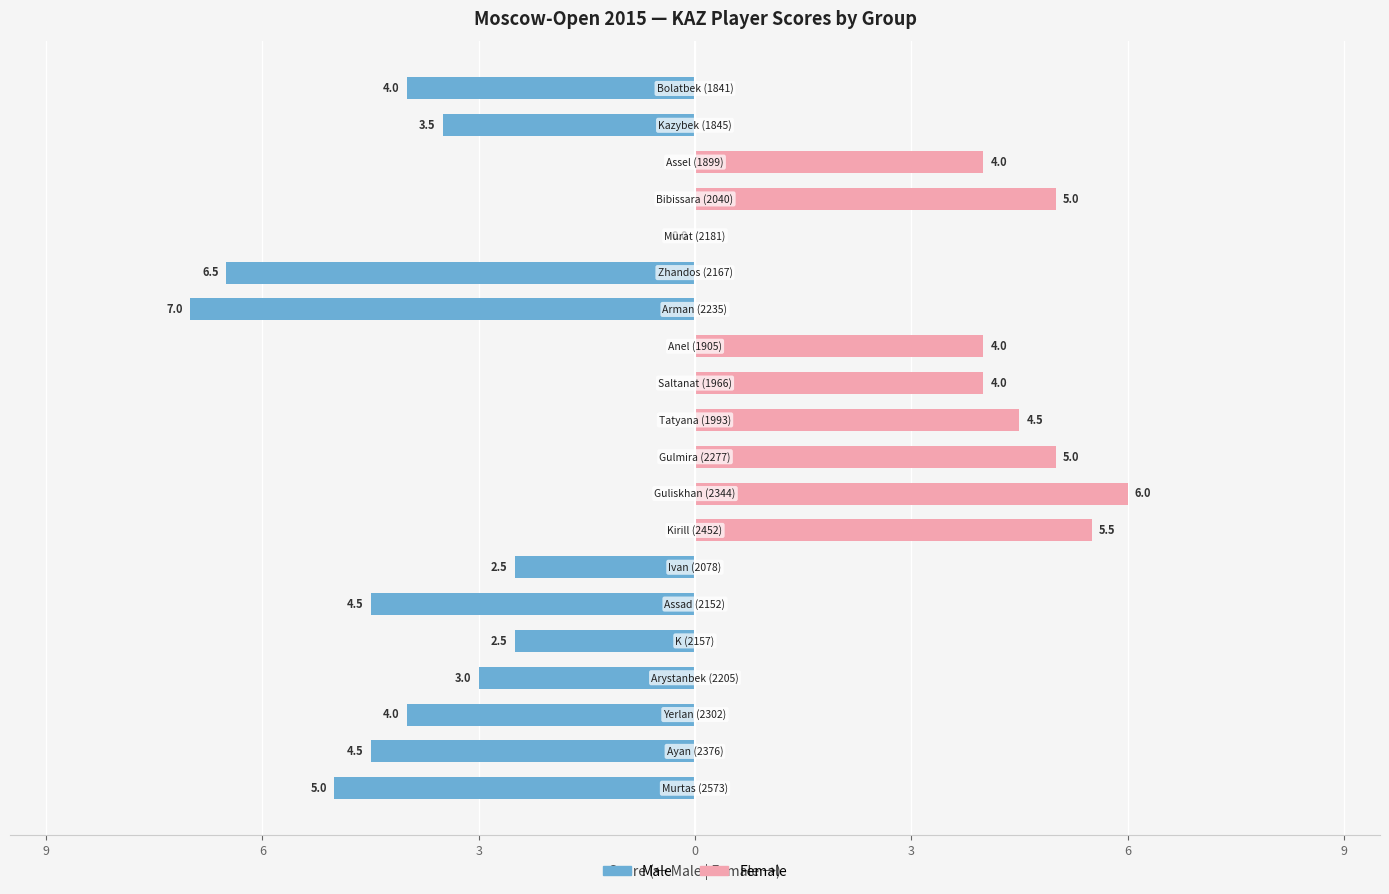

Is it true that Male equals 11.9 at Open C?

False